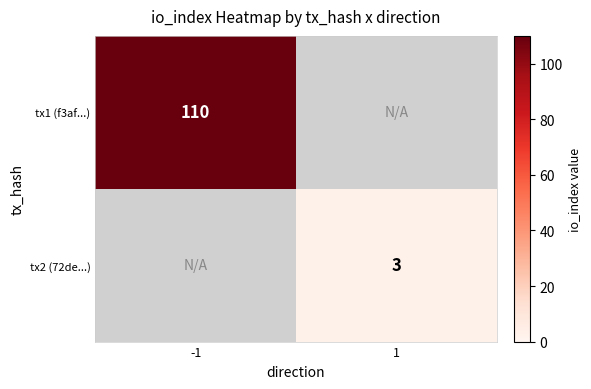

The value of tx2 (72de...) at 1 is 5. True or false?

False